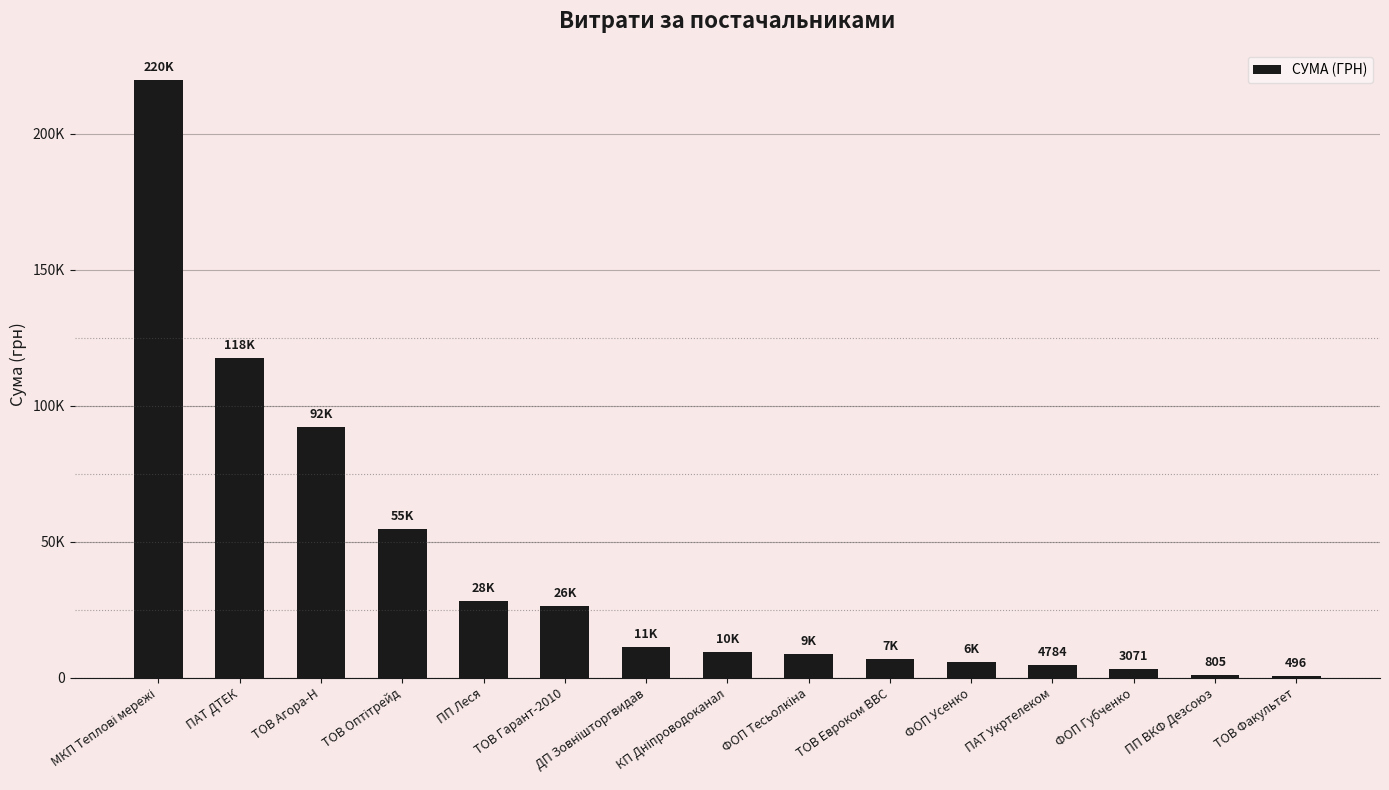

What position from the right is ДП Зовнішторгвидав?

9